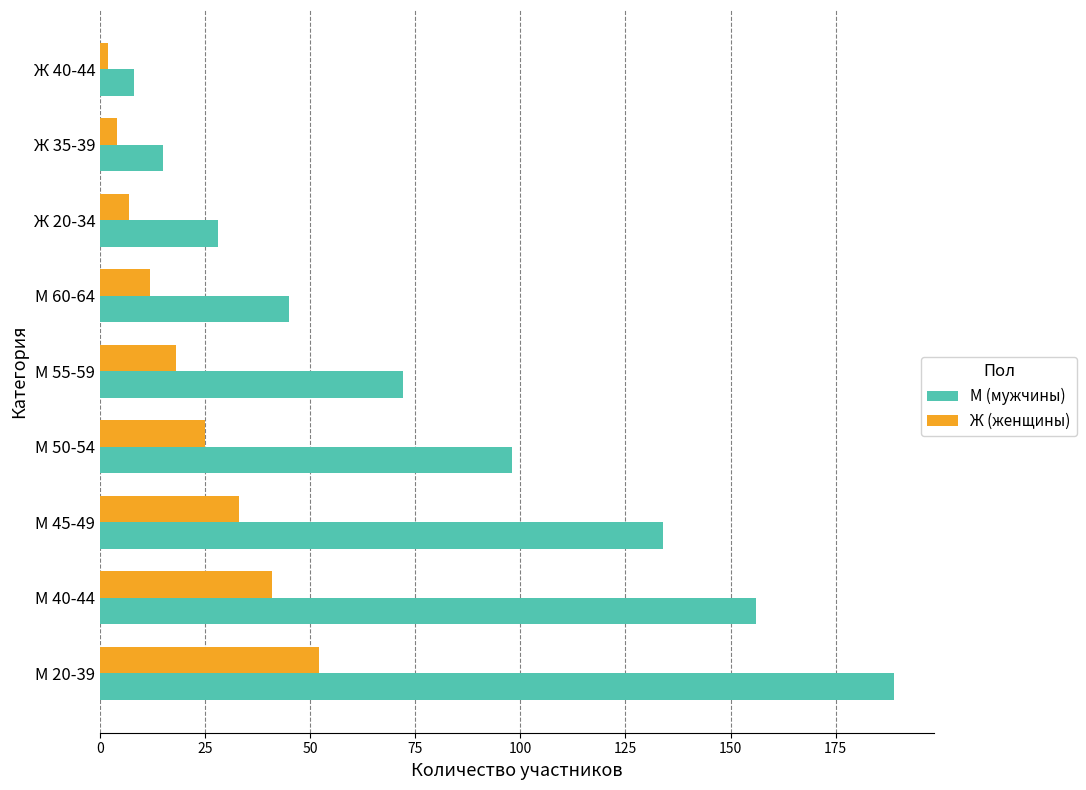

Is it true that Ж (женщины) equals 7 at Ж 20-34?

True